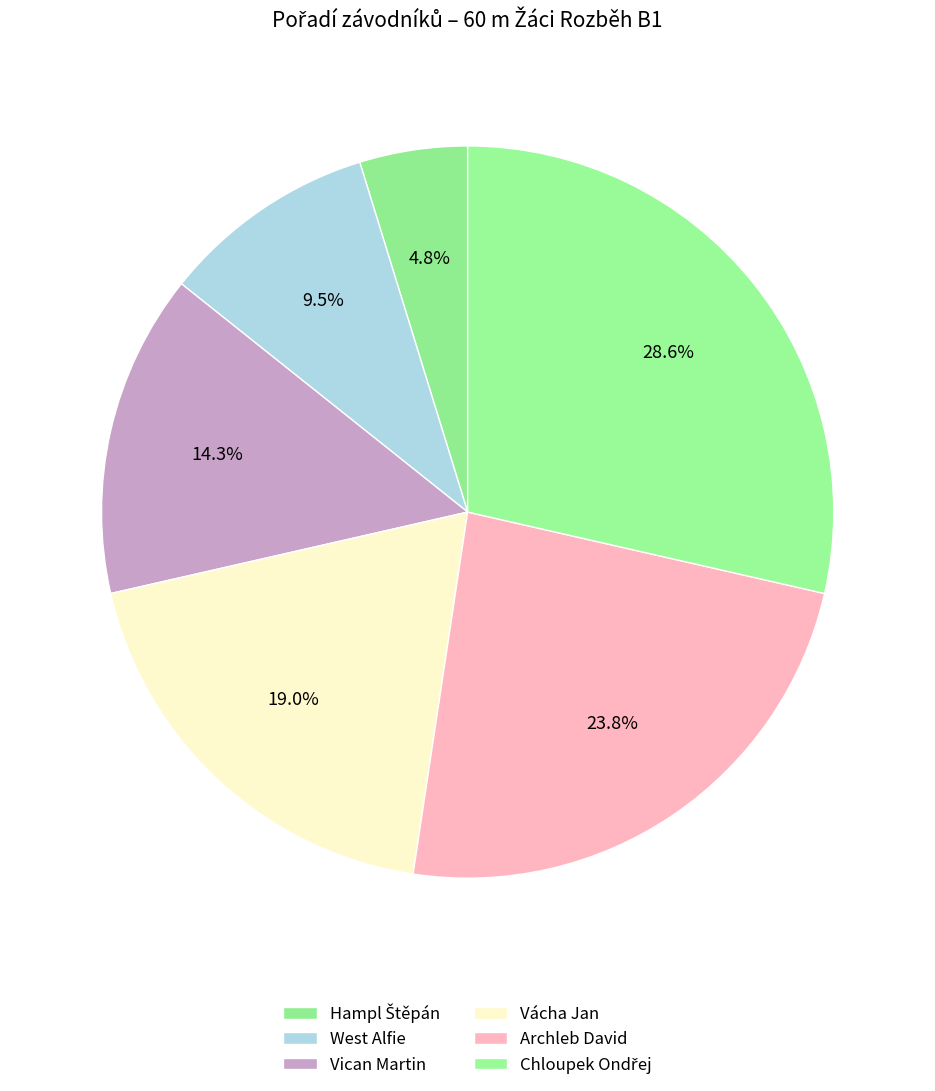

How many segments does this pie chart have?

6